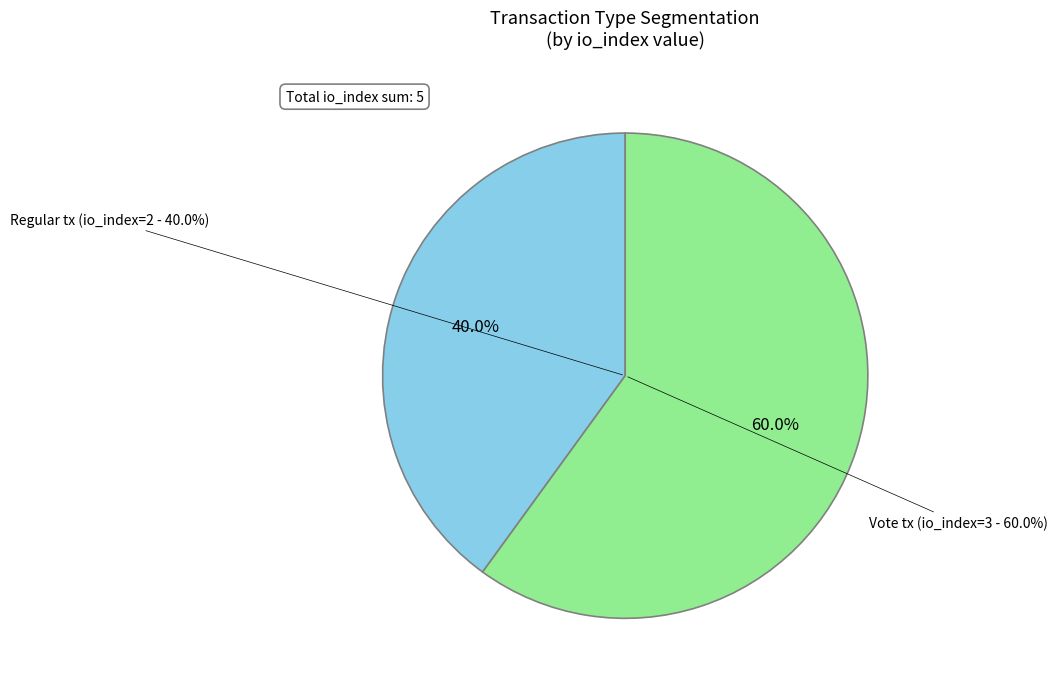

Rank the categories by value from lowest to highest.

Regular (io_index=2), Vote (io_index=3)